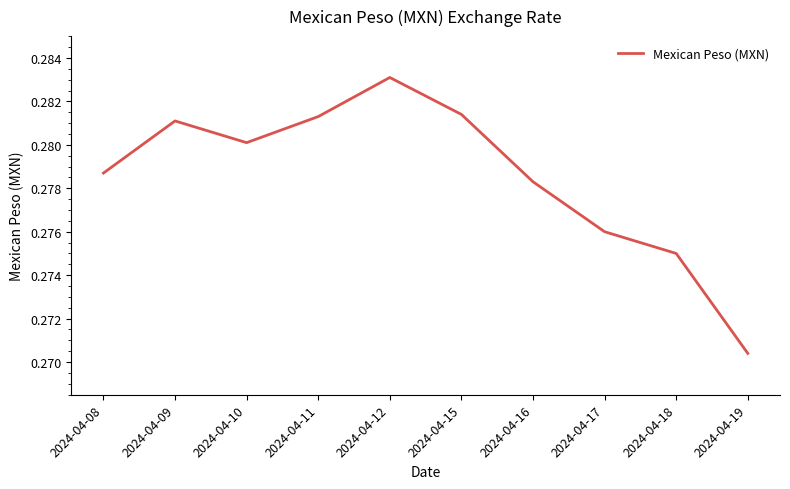

At which label is the value closest to 0?

2024-04-19